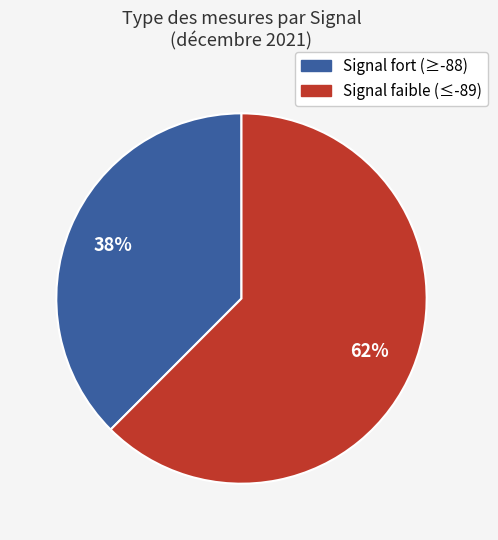

Is it true that Signal faible (≤-89) is 62% of the pie?

True